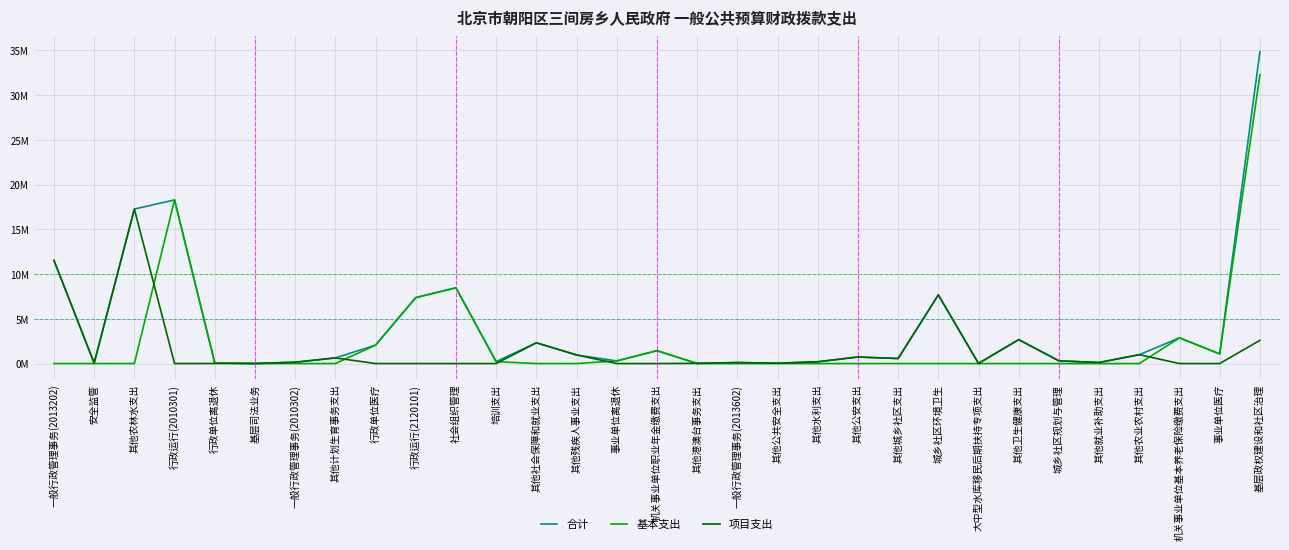

Does the chart display data point markers on the line(s)?

No